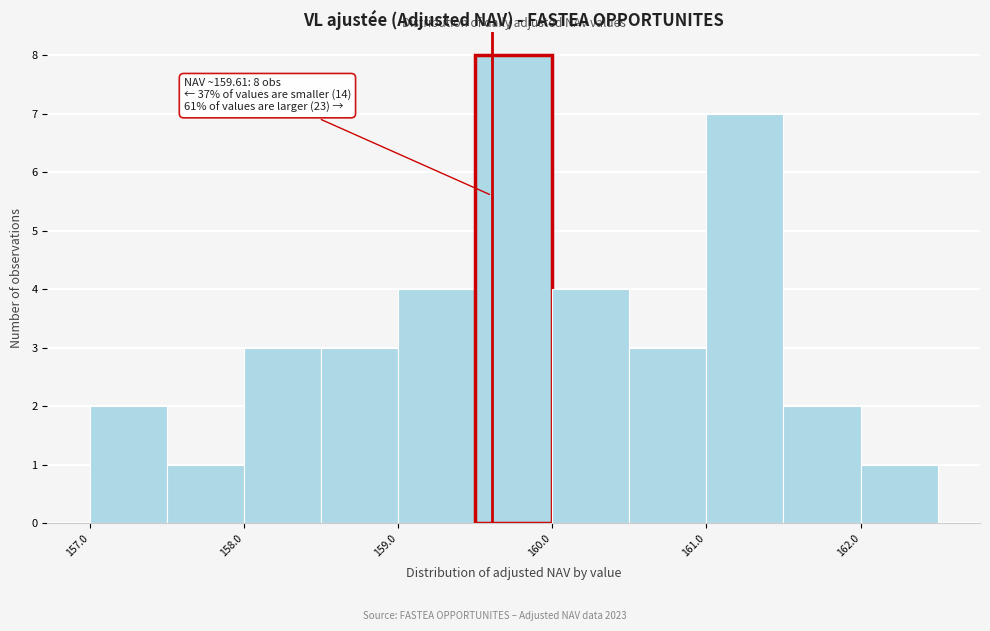

Over which range of the x-axis is the bar tallest?

159.5 to 160.0